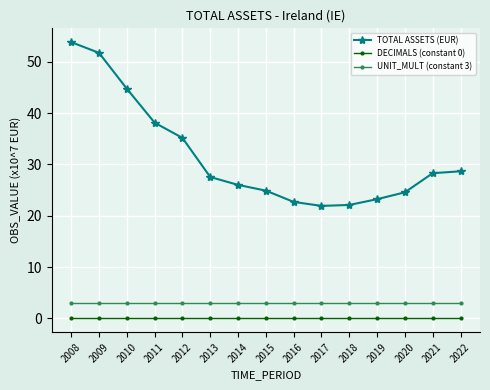

True or false: UNIT_MULT (constant 3) has a value of 3.0 at 2014.

True